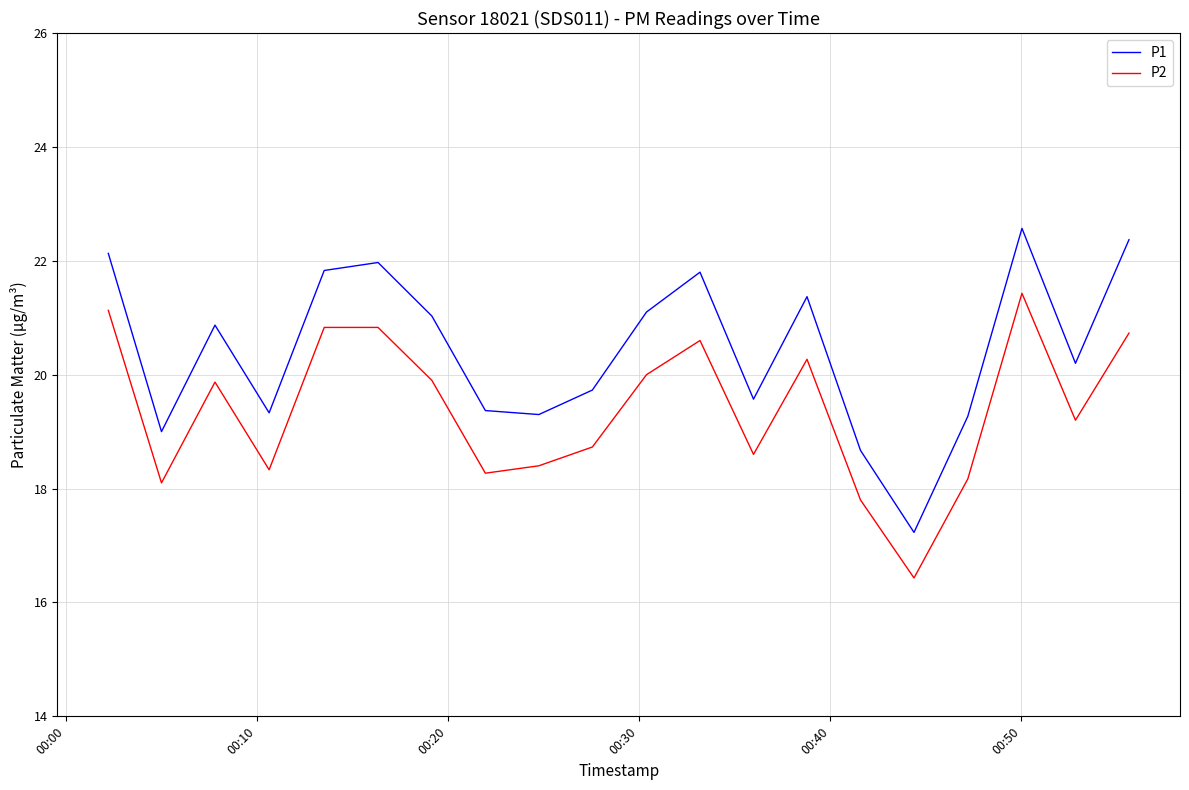

What is the maximum value shown in the chart?

22.6